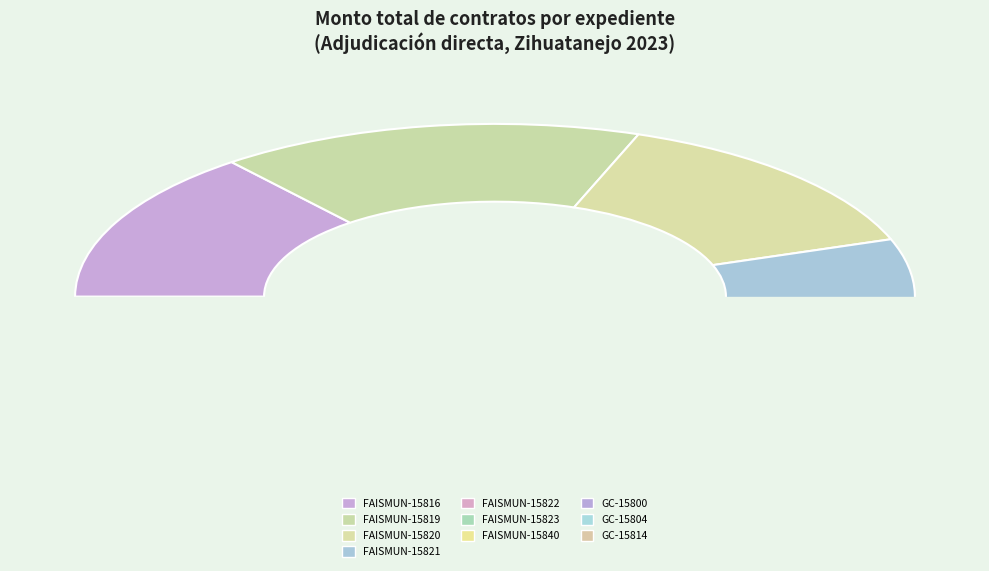

To the nearest percent, what is the average slice percentage?

10%